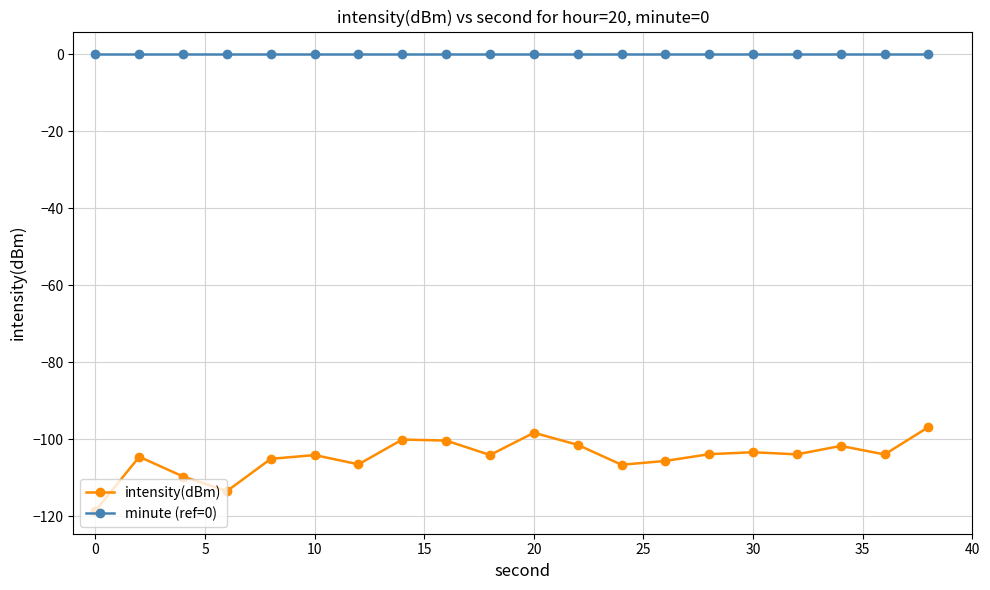

What is the sum of all intensity(dBm) values?

-2092.3